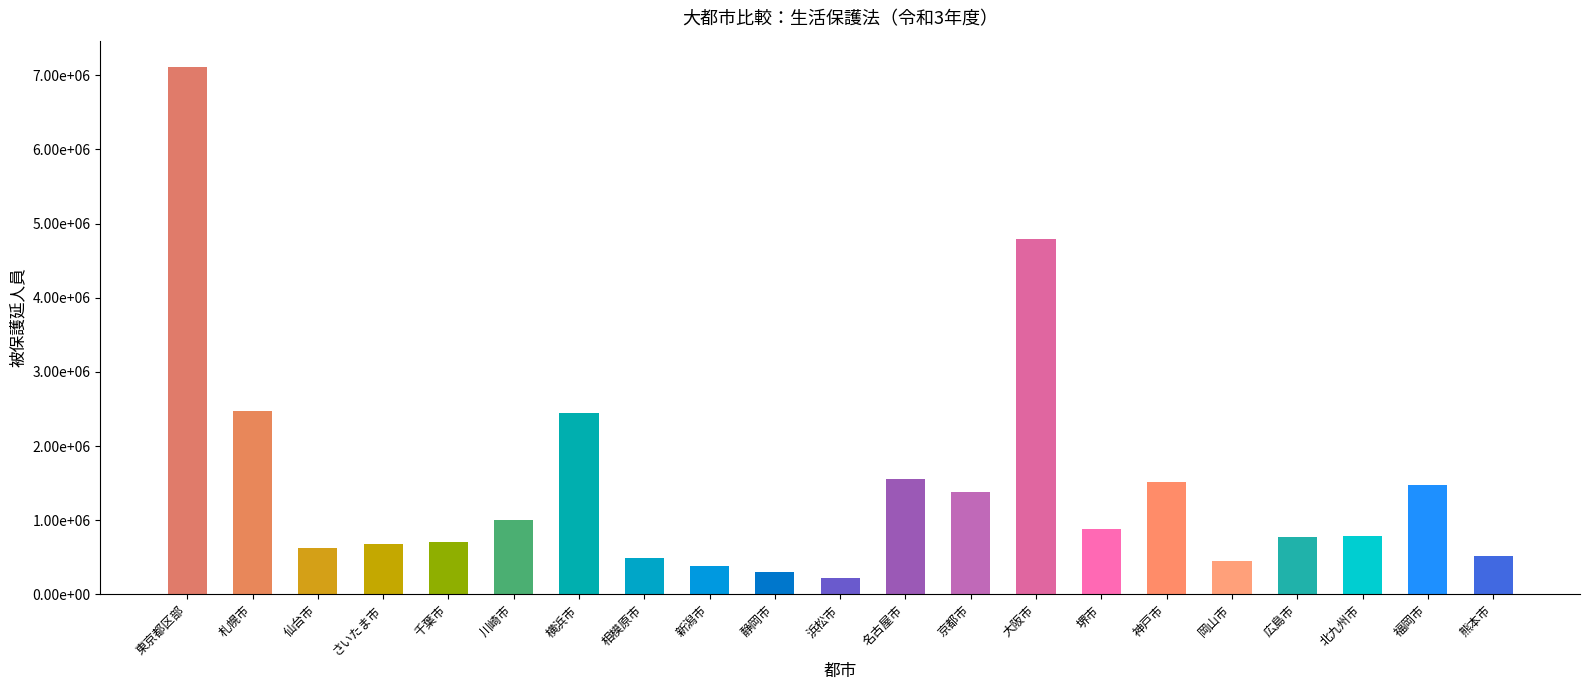

Which label corresponds to the smallest value in the chart?

浜松市